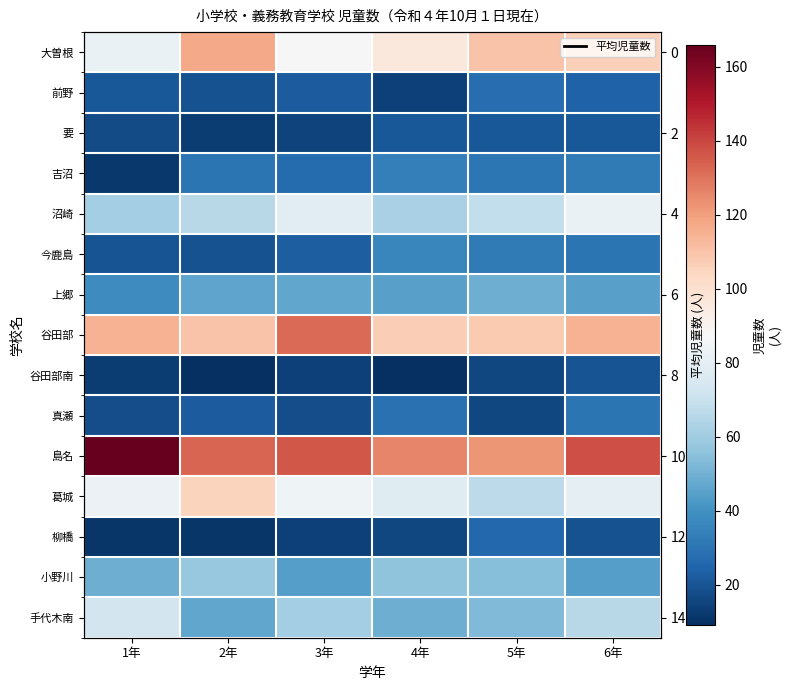

Which has a higher value, 4年 or 6年?

6年